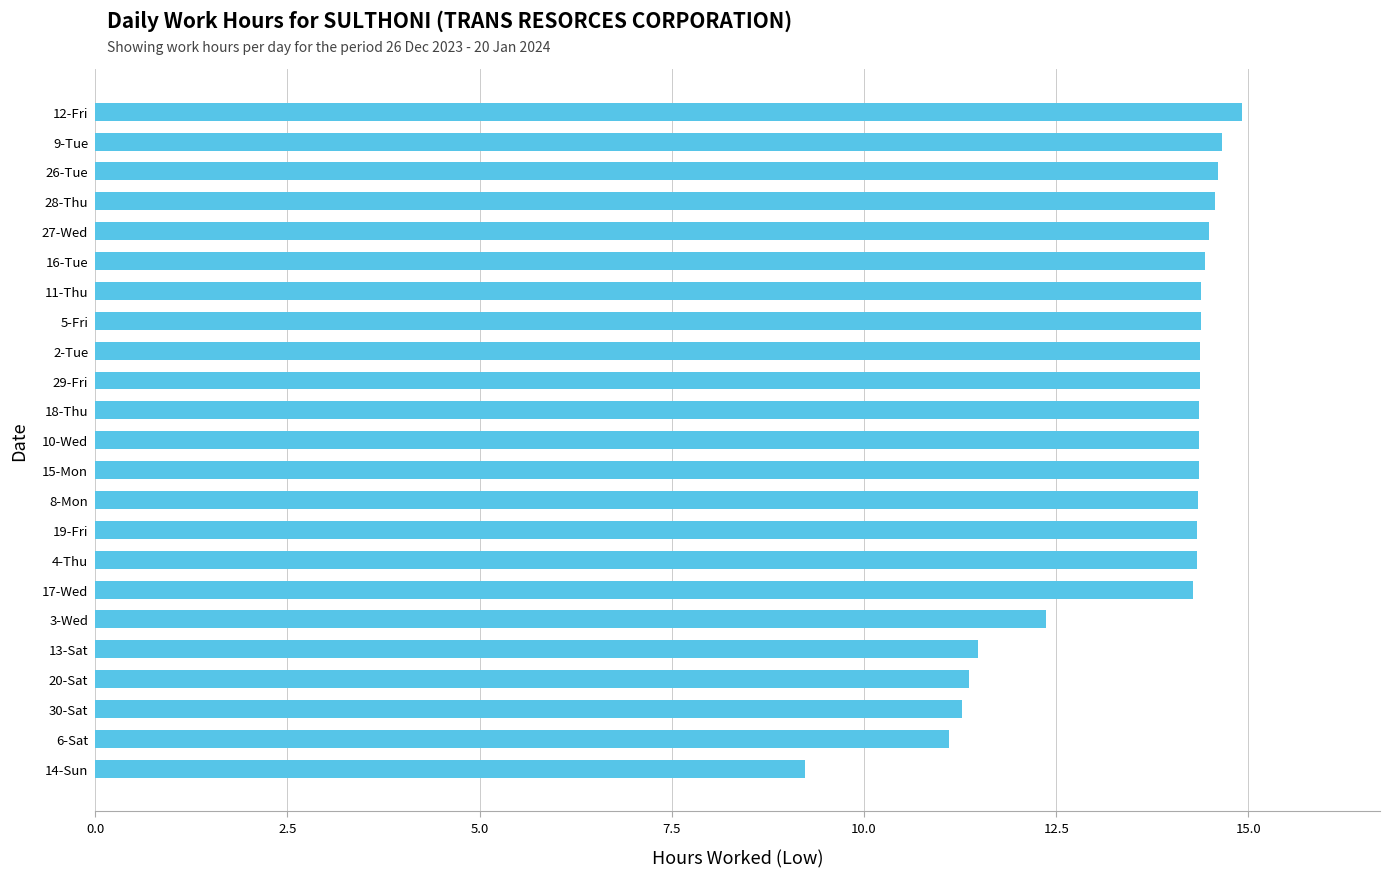

What is the sum of all values?

312.3